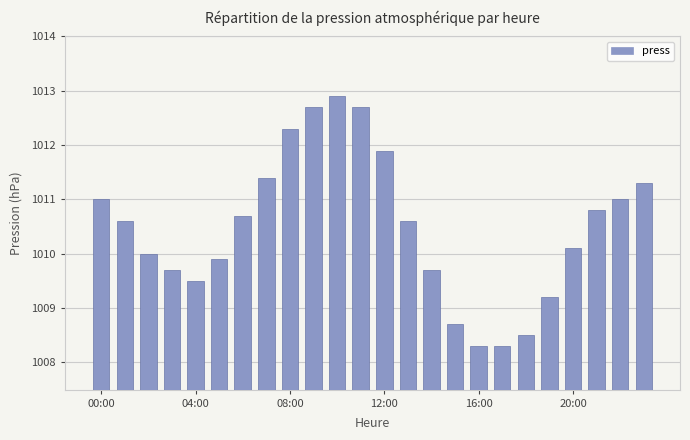

What is the average value?

1010.5